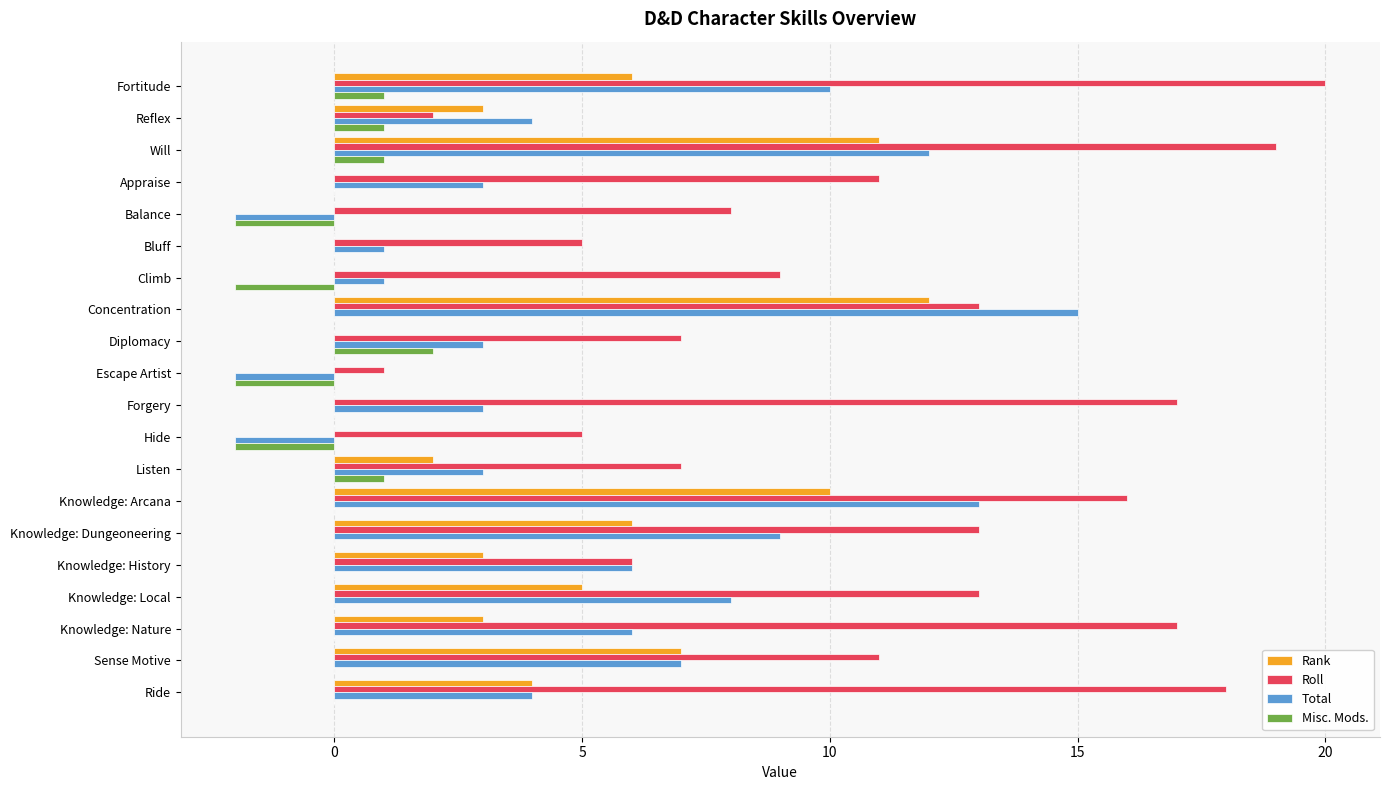

Which category has the highest value across all series?

Fortitude